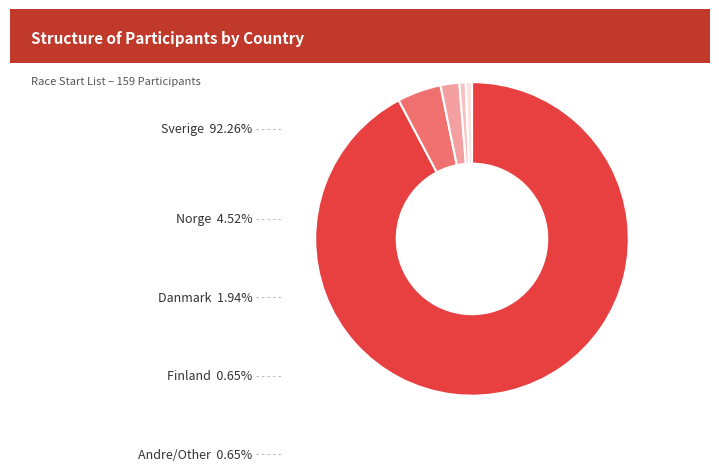

Is there a majority slice in this chart?

Yes